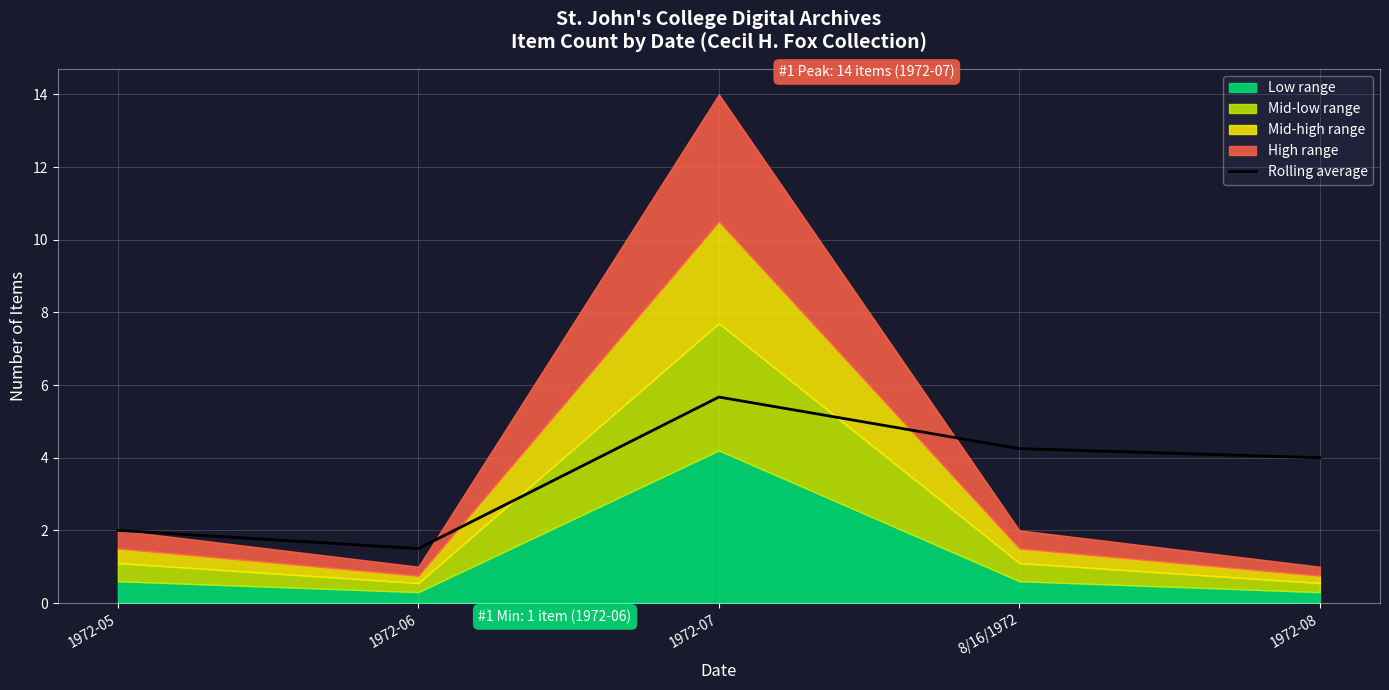

What is the average value?

3.5